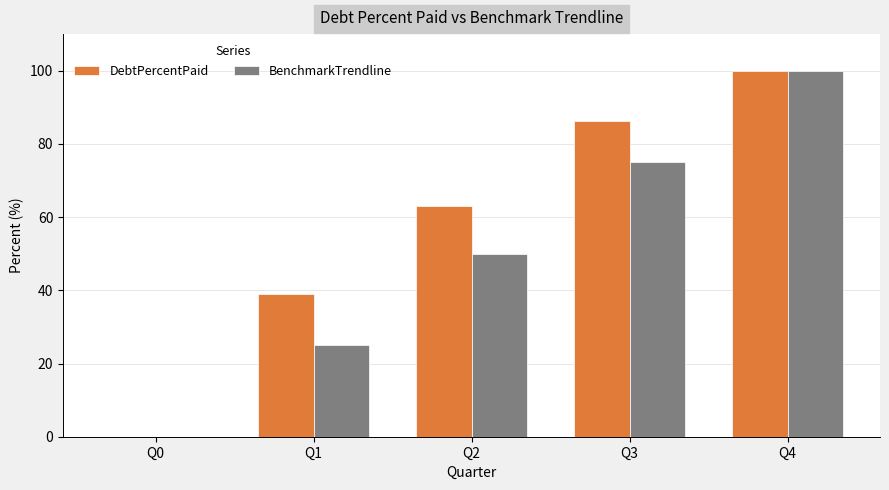

Is it true that DebtPercentPaid equals 21.5 at Q2?

False